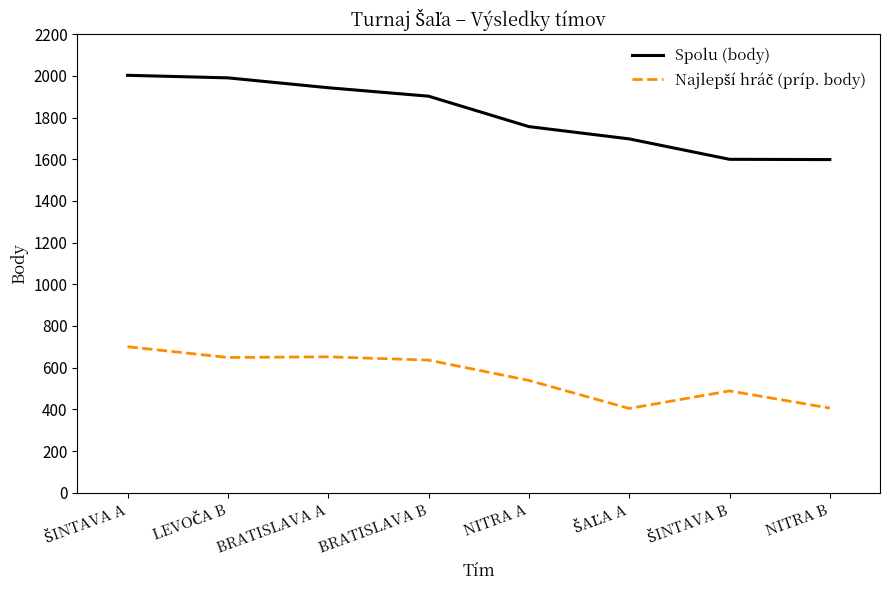

True or false: Spolu (body) has a value of 2867.4 at BRATISLAVA A.

False